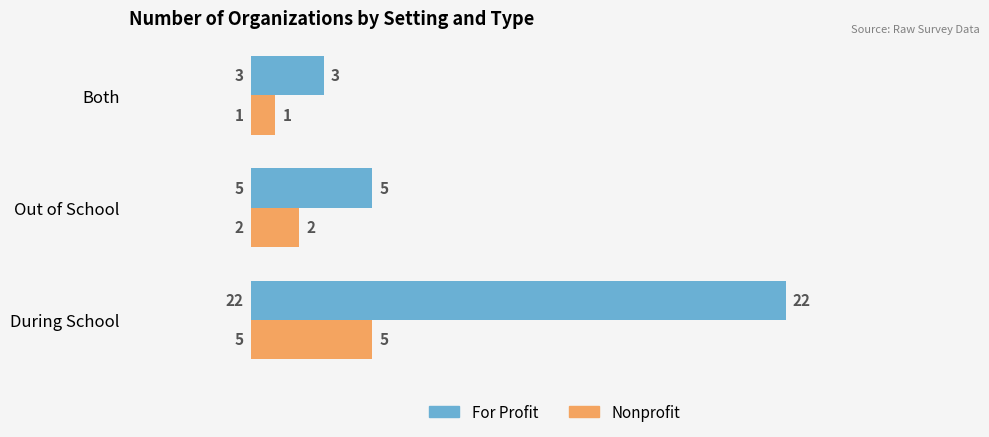

Which category has the lowest value in the For Profit series?

Both